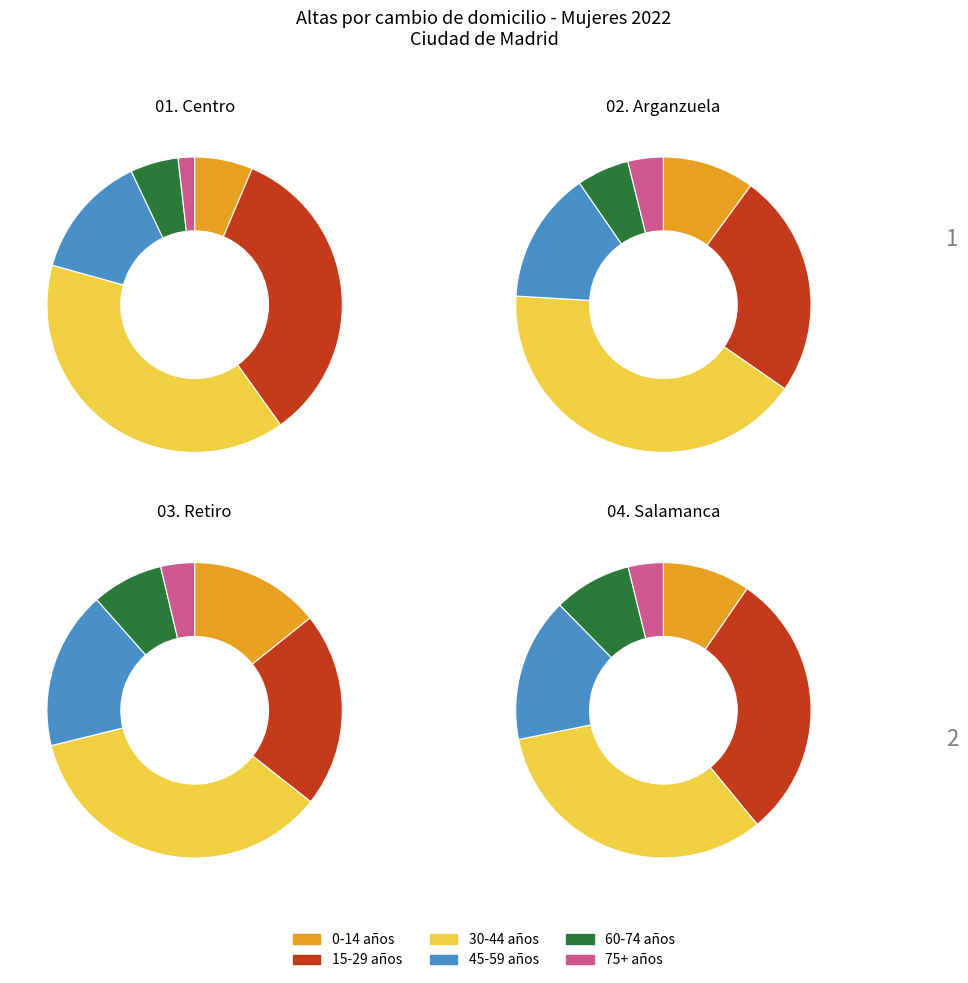

Which series has the largest range (max minus min)?

01. Centro